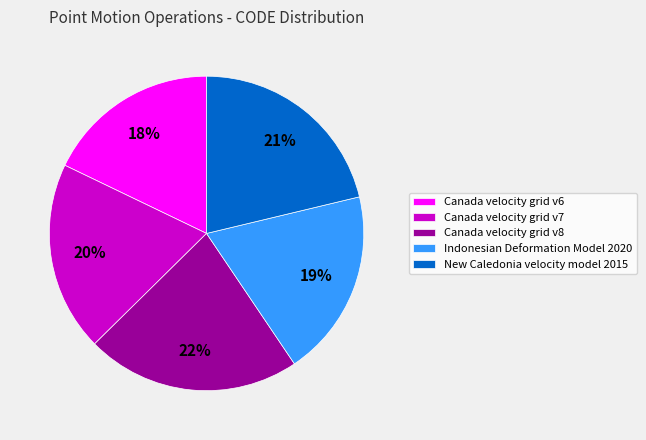

True or false: Canada velocity grid v8 accounts for 28% of the total.

False